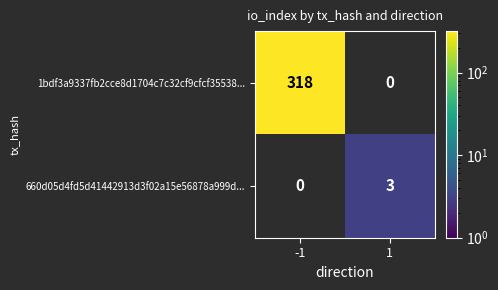

True or false: 1bdf3a9337fb2cce8d1704c7c32cf9cfcf35538... has a value of 89 at -1.

False